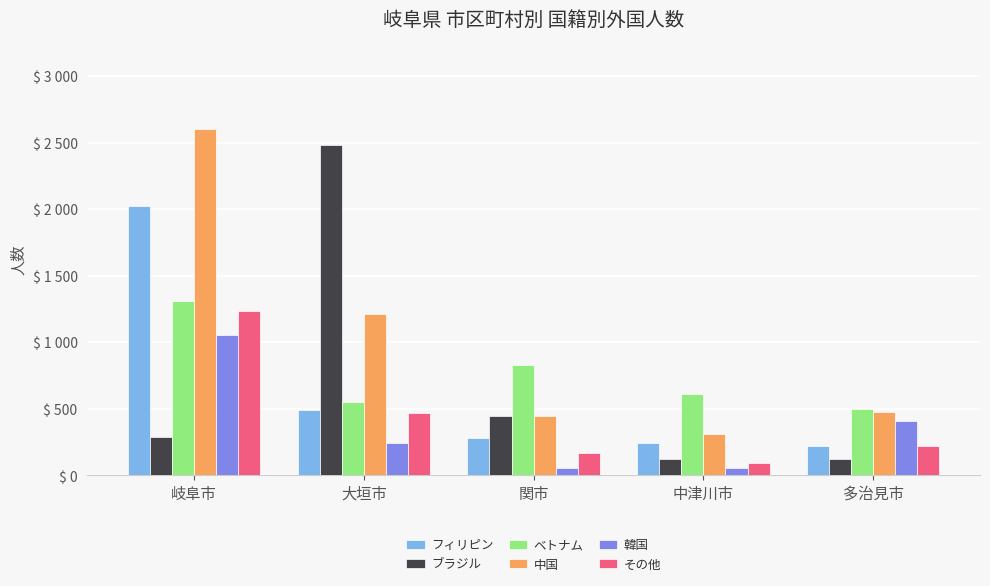

Read the その他 value at 多治見市.

221